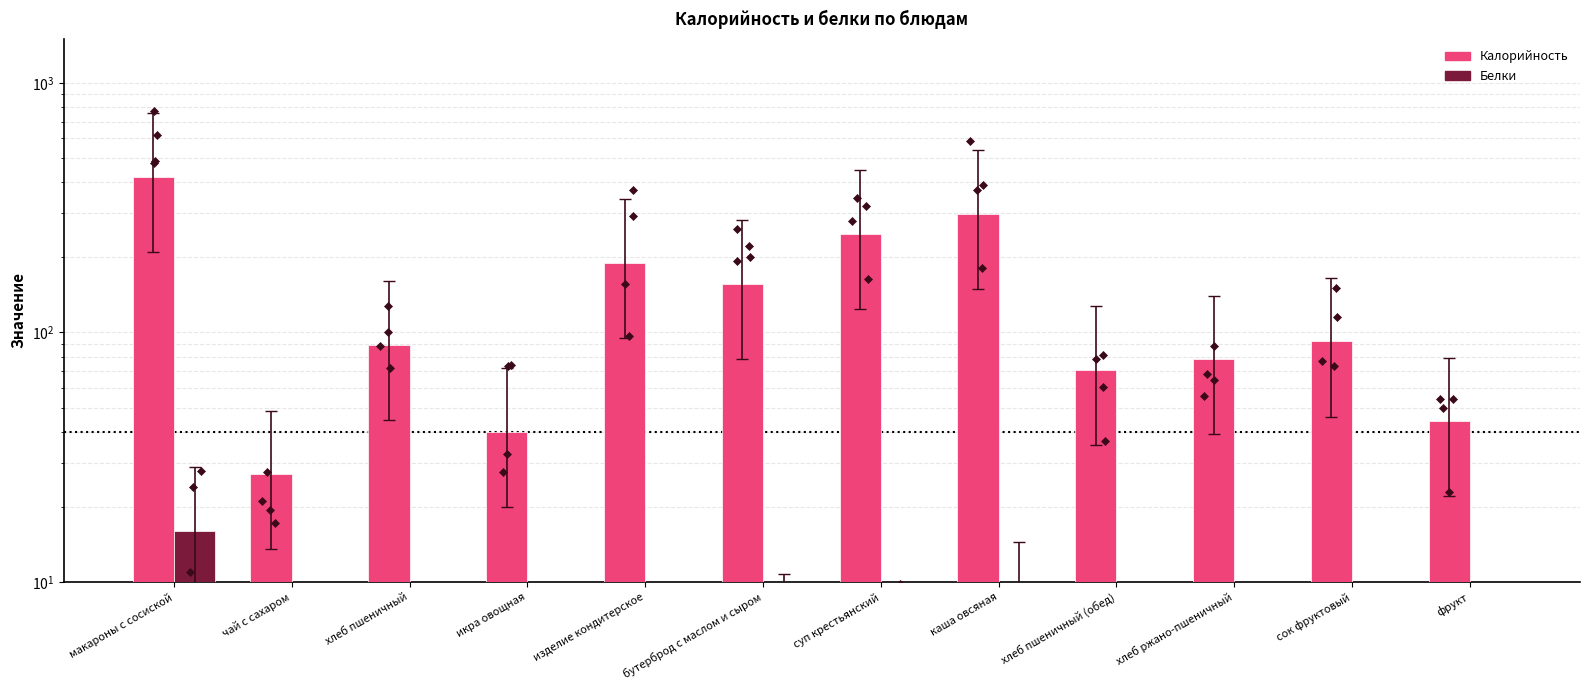

Which series changed the most between икра овощная and фрукт?

Калорийность